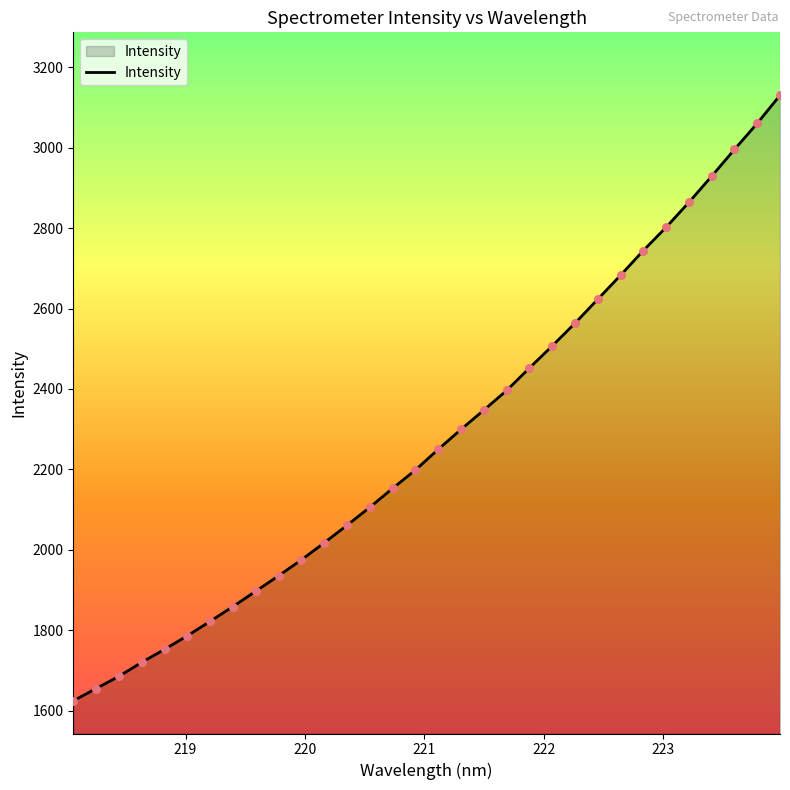

What is the difference between the maximum and minimum values?

1505.7